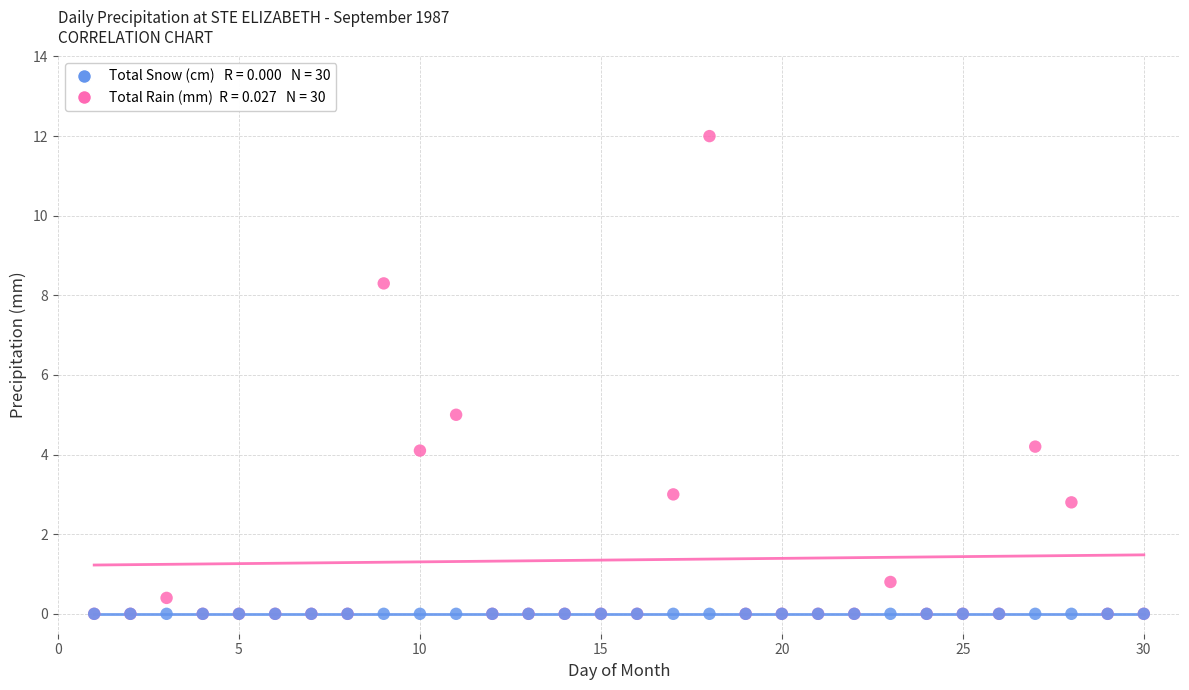

Across all series, what Y value is closest to 6?

5.0